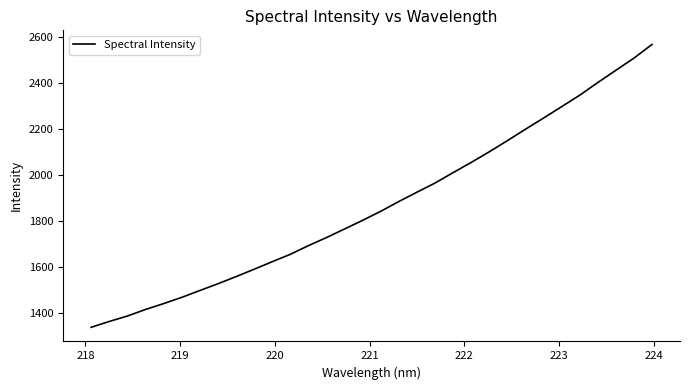

How many distinct data groups are displayed?

1